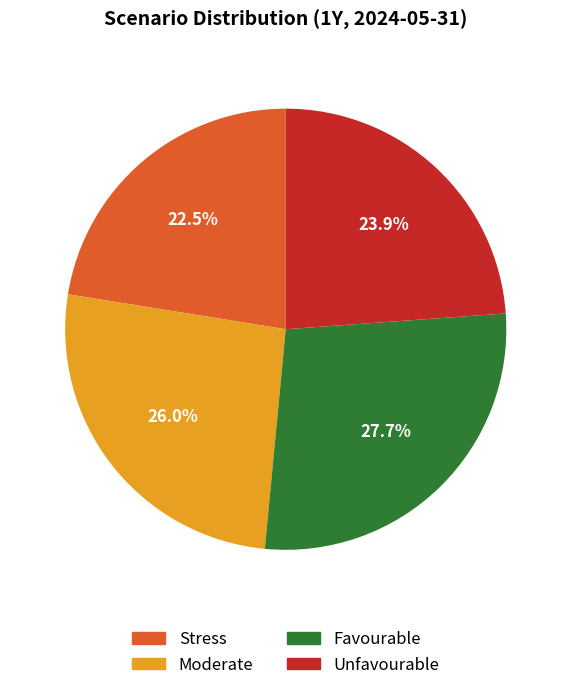

Rank the categories by value from highest to lowest.

Favourable, Moderate, Unfavourable, Stress